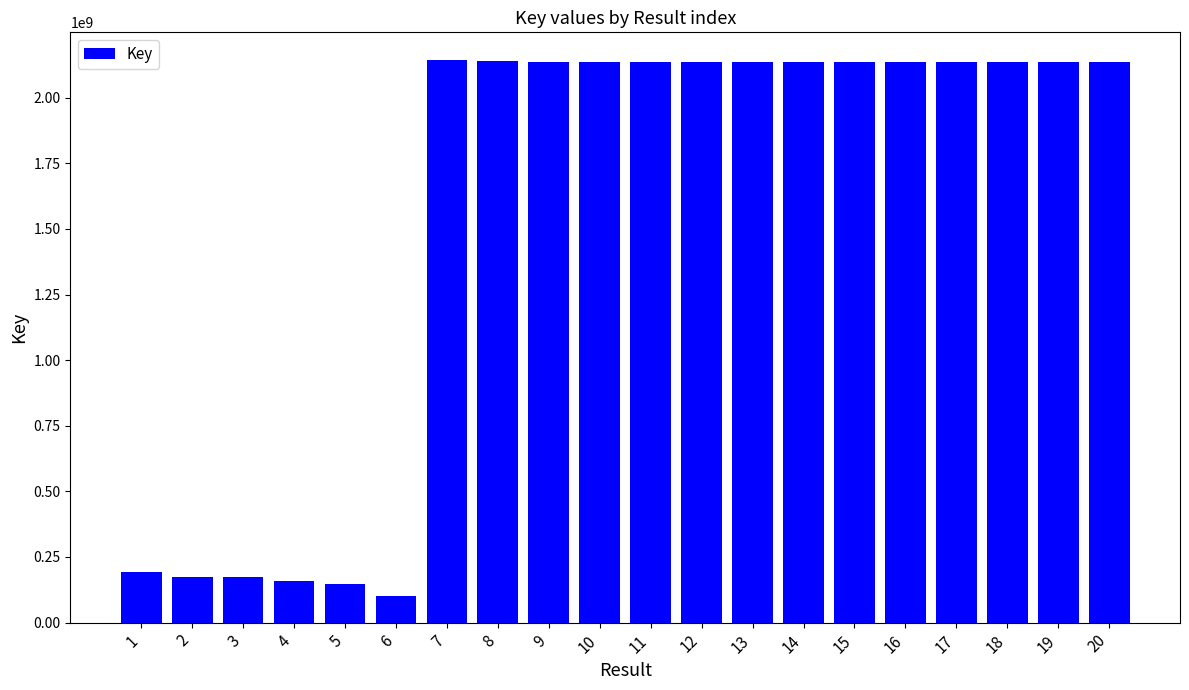

Read the value at 20, to the nearest 100.

2137758200